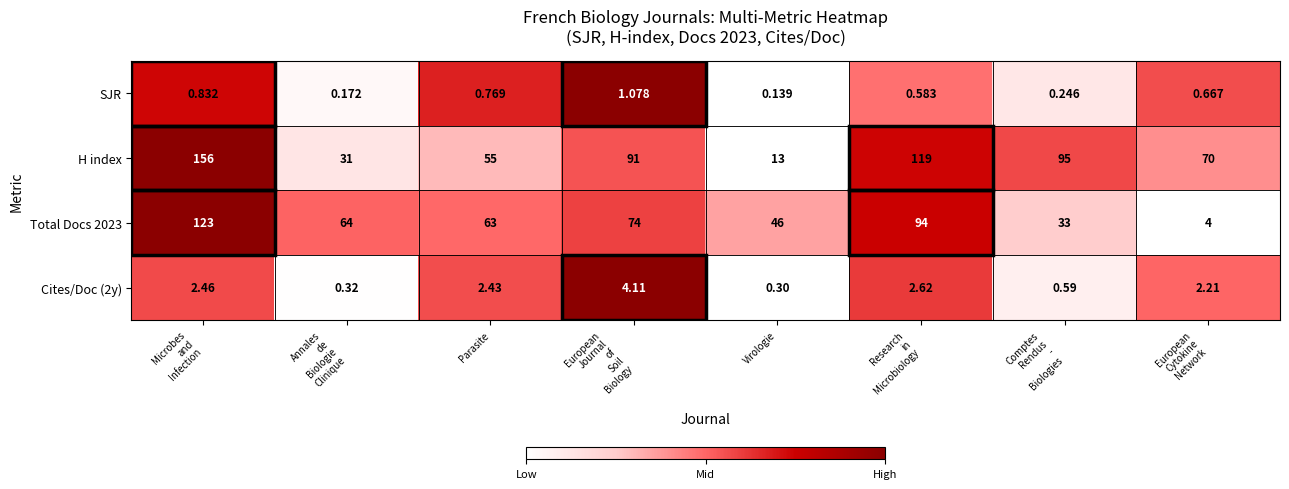

Which series has the largest range (max minus min)?

H index